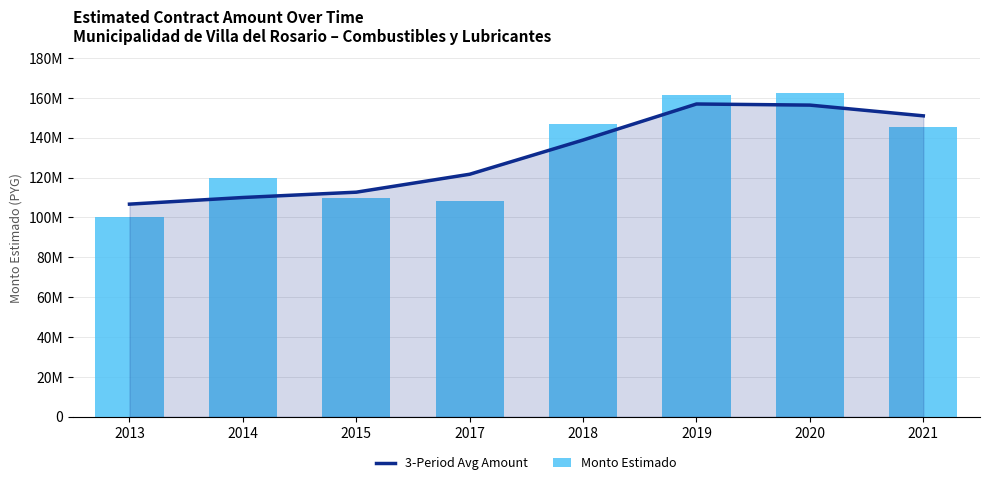

Reading left to right, transcribe all the data shown in this chart.

3-Period Avg Amount: 106663133.3	109994833.3	112666100.0	121667660.0	138836760.0	156920693.3	156363866.7	150975733.3
Monto Estimado: 99995200.0	119999000.0	109990300.0	108009000.0	147003680.0	161497600.0	162260800.0	145333200.0